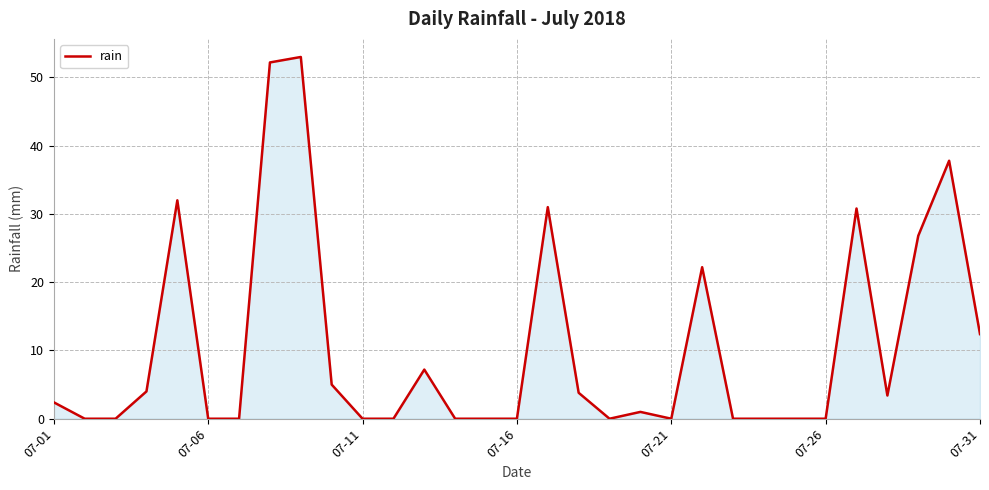

Does the chart display data point markers on the line(s)?

No